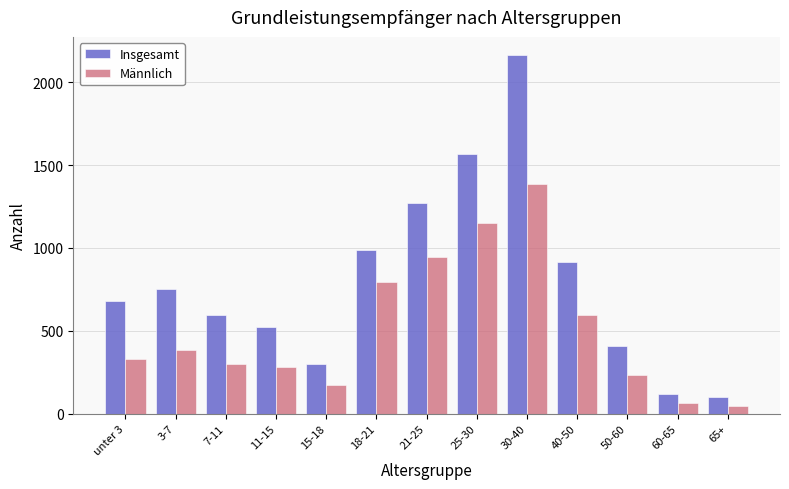

Reading left to right, transcribe all the data shown in this chart.

Insgesamt: 682	755	594	521	301	985	1272	1570	2166	914	406	118	100
Männlich: 330	385	299	280	173	794	944	1151	1389	598	231	66	45